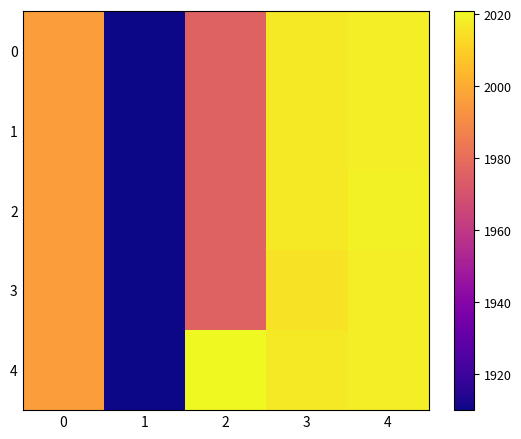

Reading left to right, list all the values displayed in this chart.

0: 0=1996	1=1910	2=1976	3=2017	4=2018
1: 0=1996	1=1910	2=1976	3=2017	4=2018
2: 0=1996	1=1910	2=1976	3=2017	4=2019
3: 0=1996	1=1910	2=1976	3=2015	4=2018
4: 0=1996	1=1910	2=2021	3=2017	4=2018